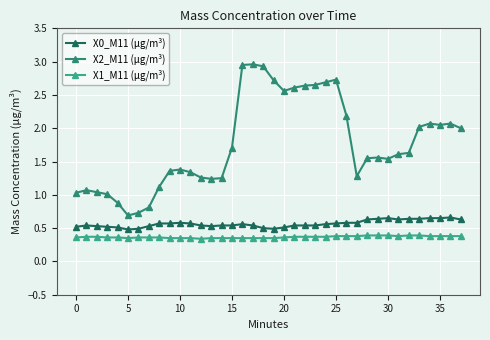

Which series has the largest range (max minus min)?

X2_M11 (μg/m³)